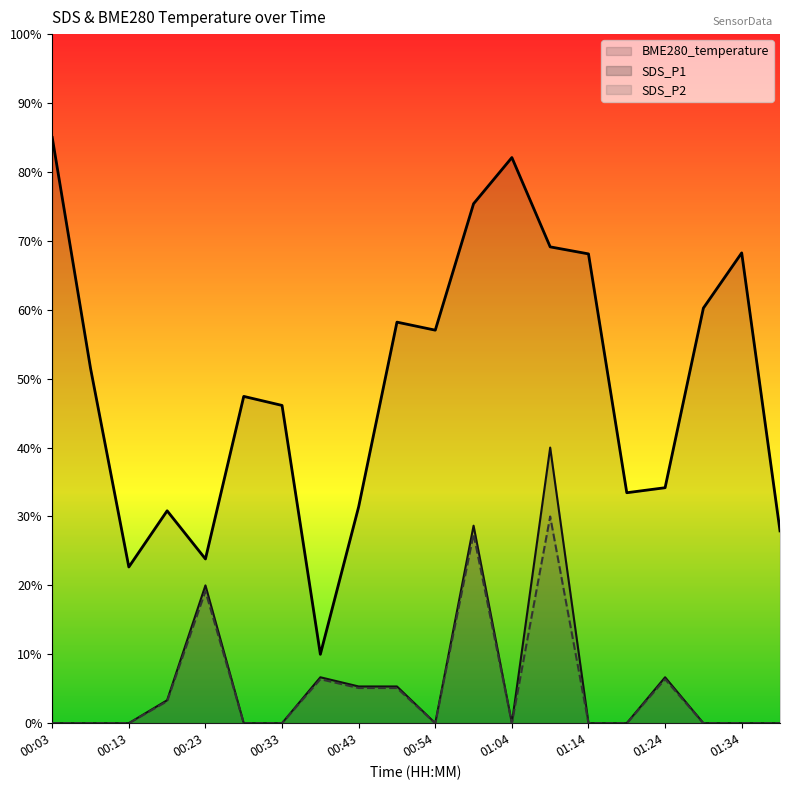

What is the sum of all BME280_temperature values?

196.6